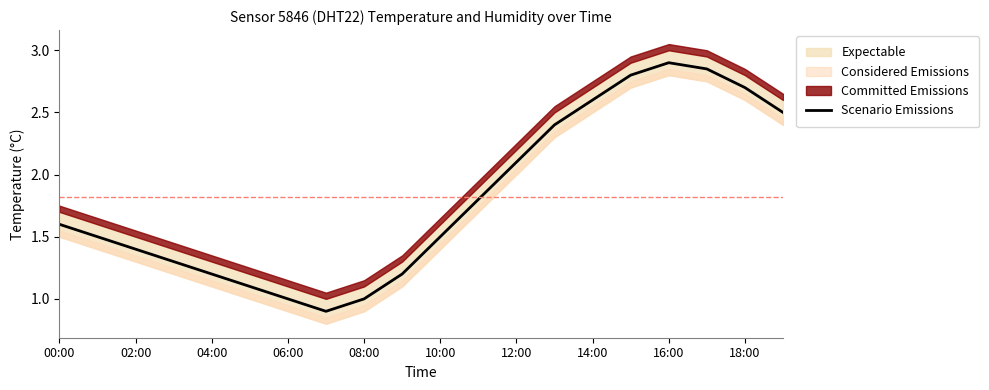

Does the chart display data point markers on the line(s)?

No